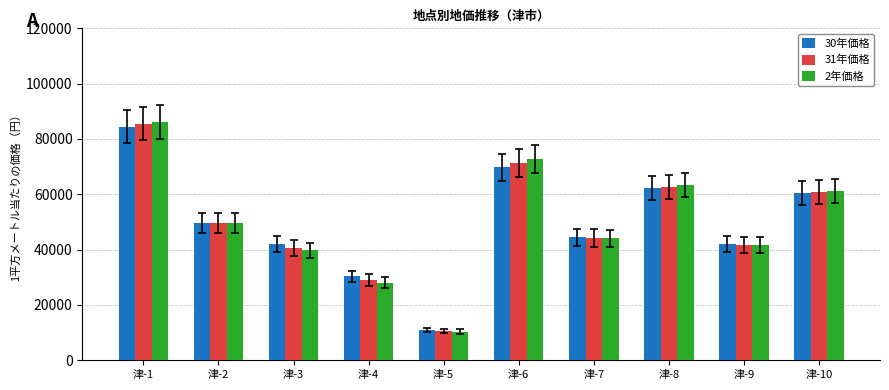

How many bars are there in each group?

3